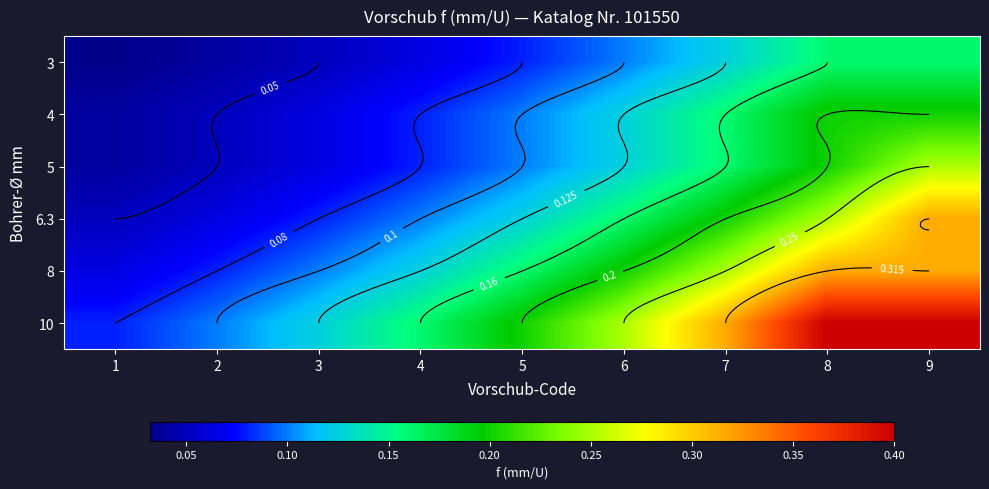

True or false: 3 has a value of 0.1 at 4.

True